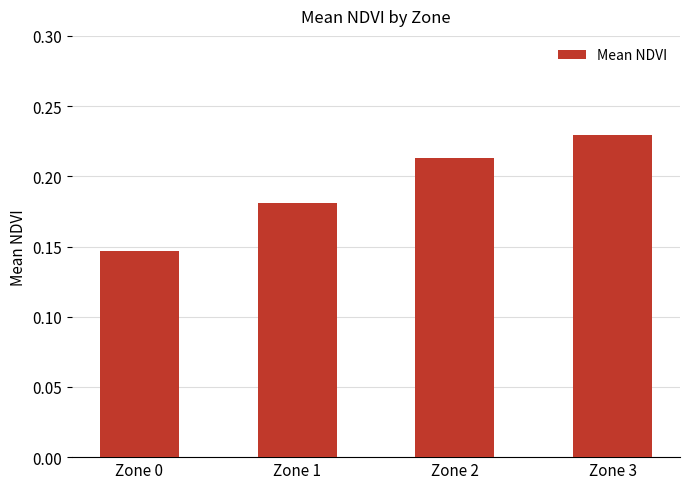

At which category does the chart reach its peak across all series?

Zone 3